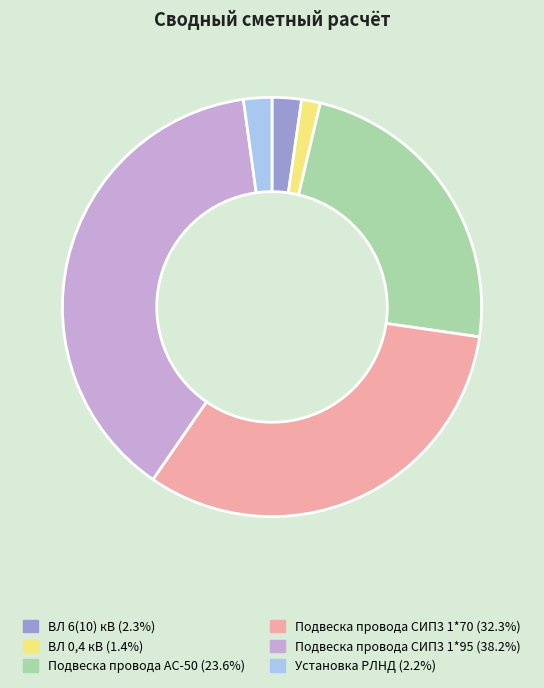

Is the sum of Подвеска провода АС-50 and Установка РЛНД greater than half?

No